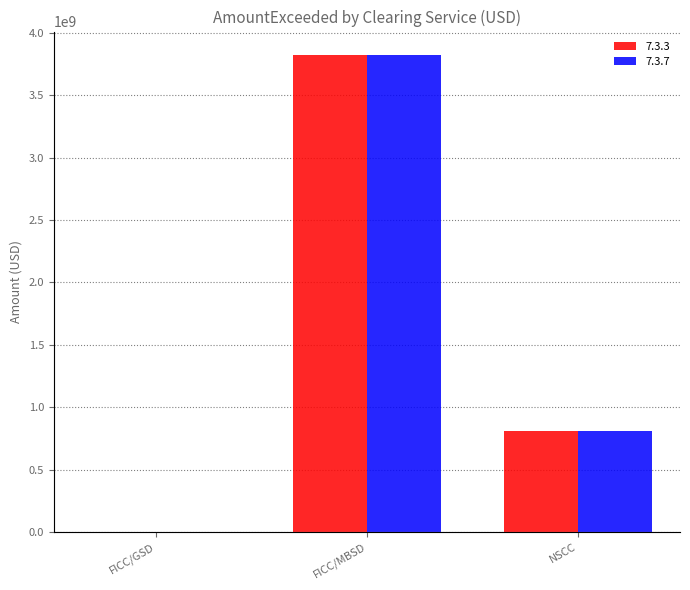

What is the difference between the second highest and minimum values in the 7.3.7 series?

813176141.9